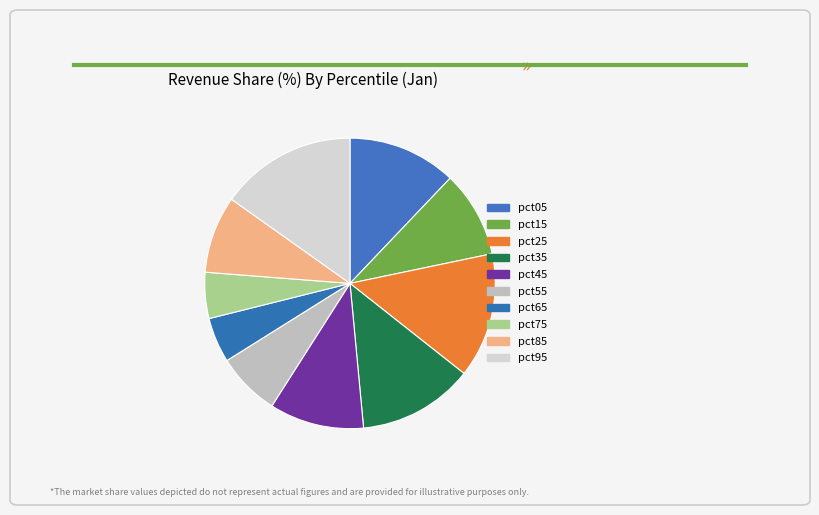

Which has a higher value, pct45 or pct25?

pct25